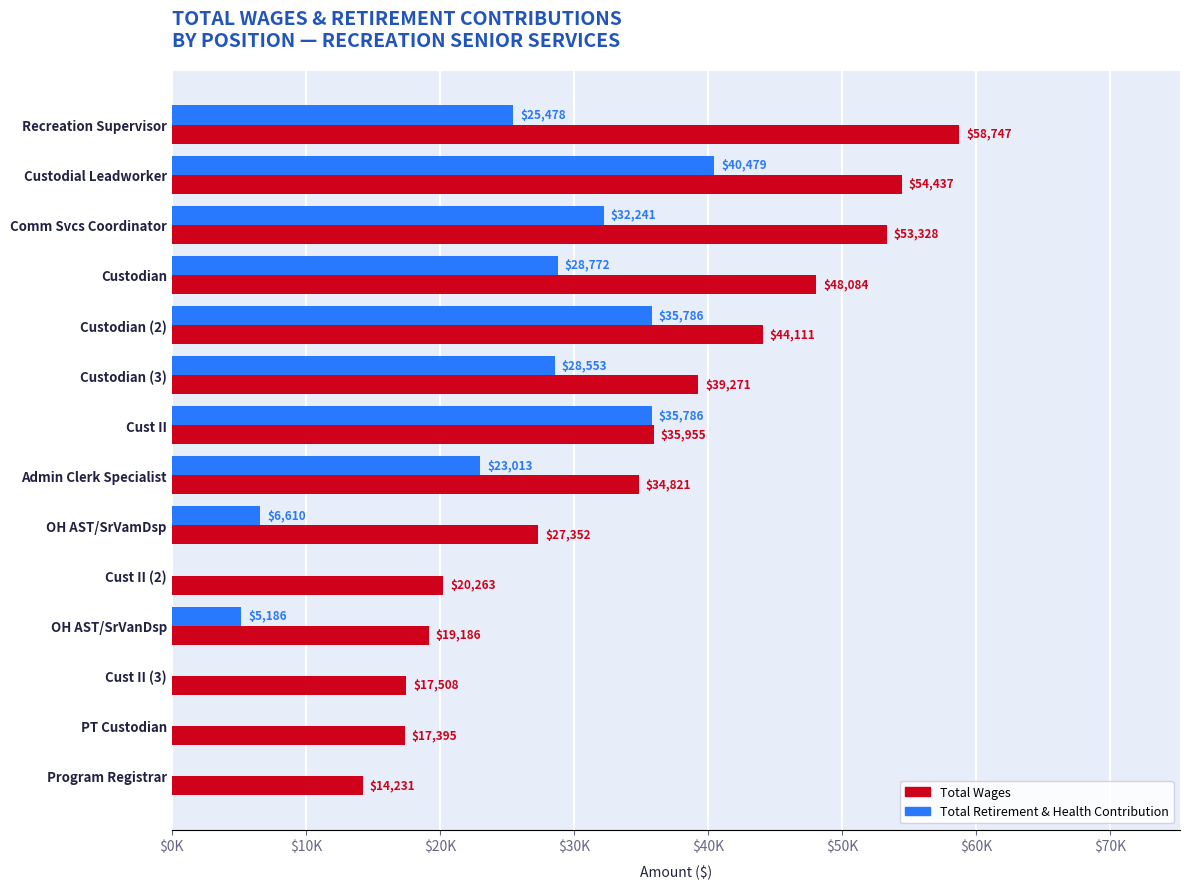

What are all the series names shown in the legend?

Total Wages, Total Retirement & Health Contribution